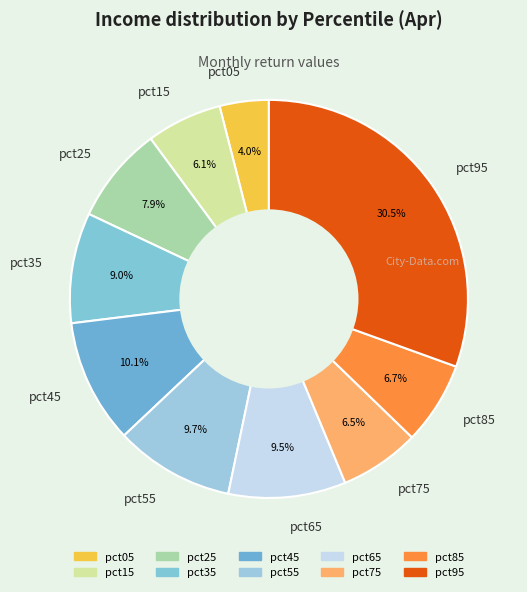

Is pct15 the majority of the pie?

No